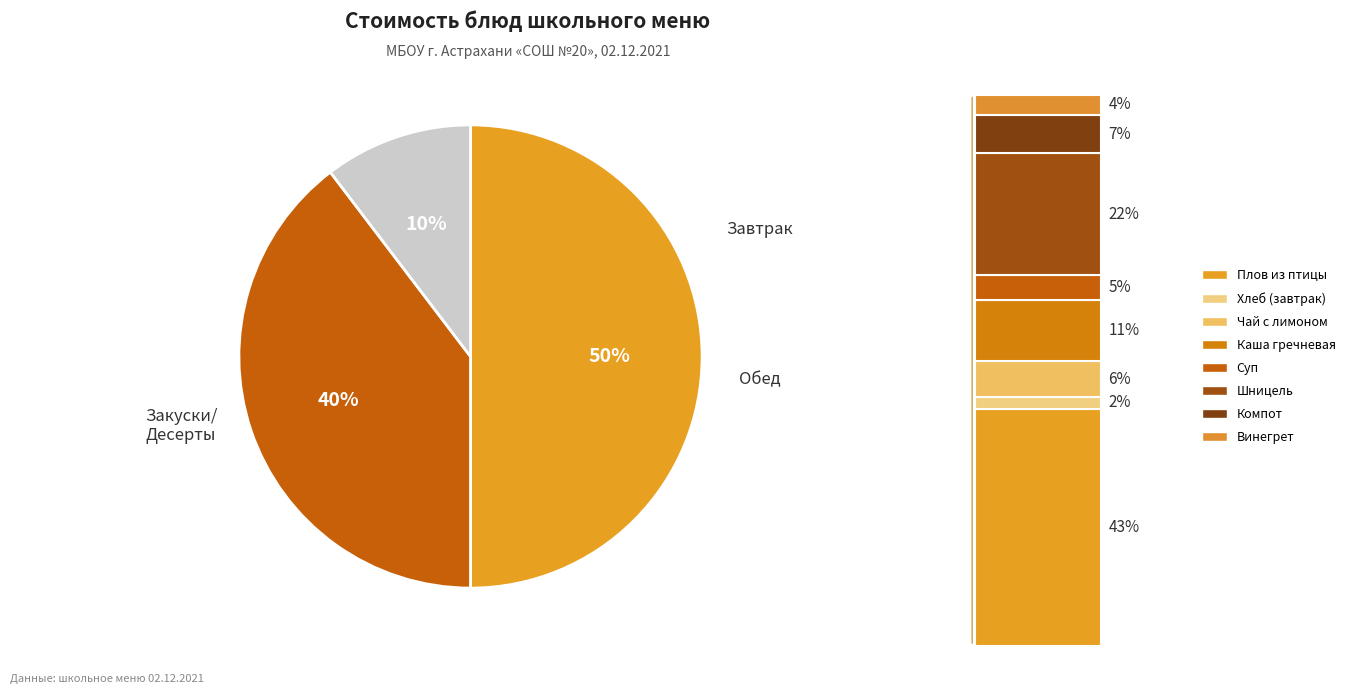

True or false: Винегрет овощной accounts for 15% of the total.

False